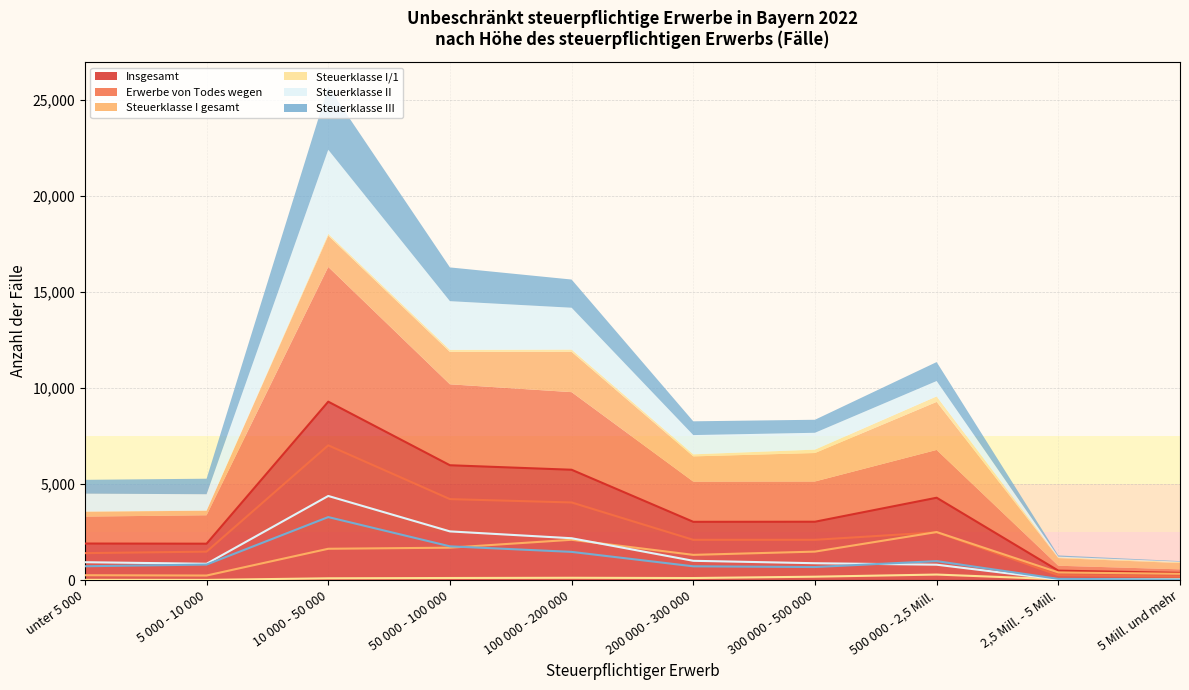

True or false: Erwerbe von Todes wegen and Insgesamt cross at least once.

False